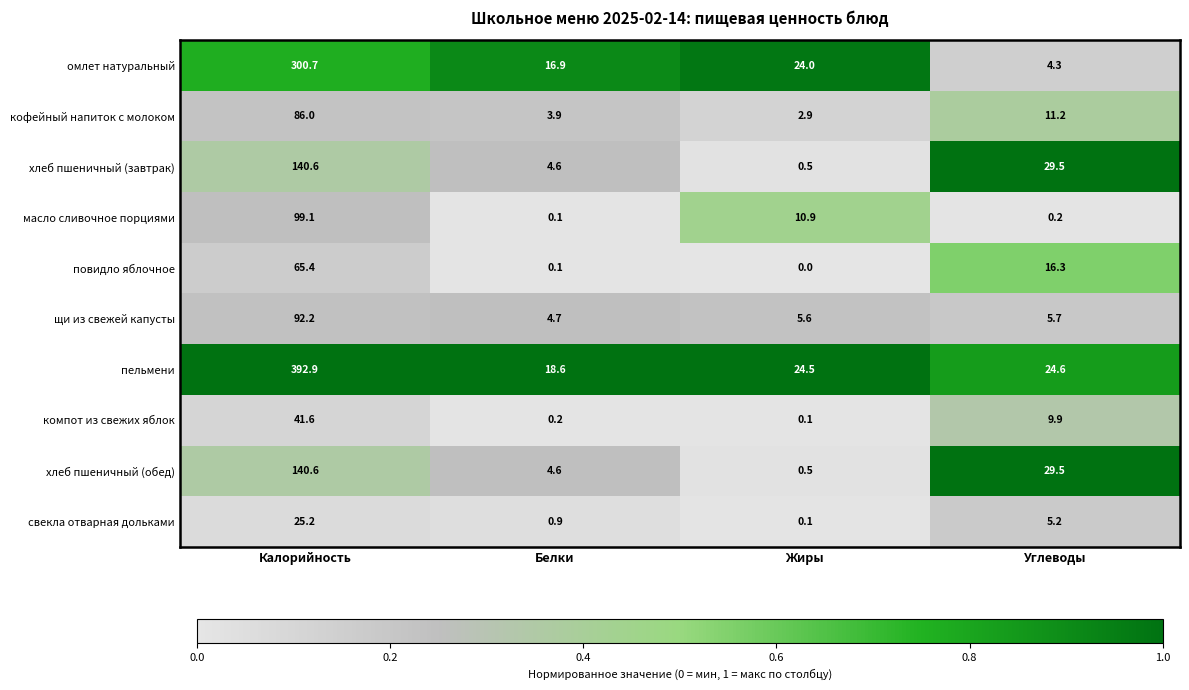

Which category has the lowest value across all series?

Жиры